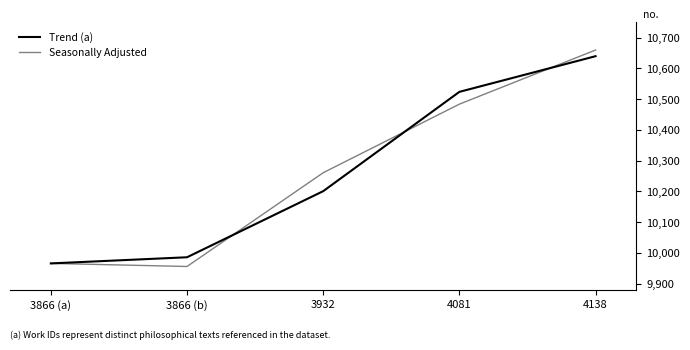

The Trend (a) series shows 9966 at 3866 (a). True or false?

True